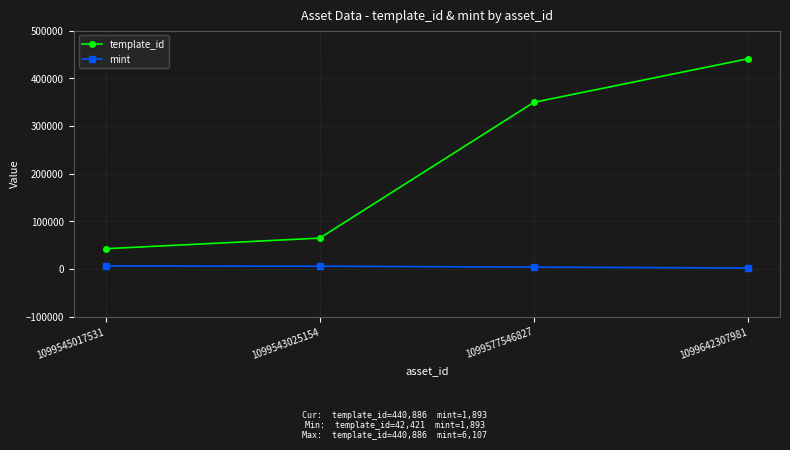

Which series has the largest range (max minus min)?

template_id